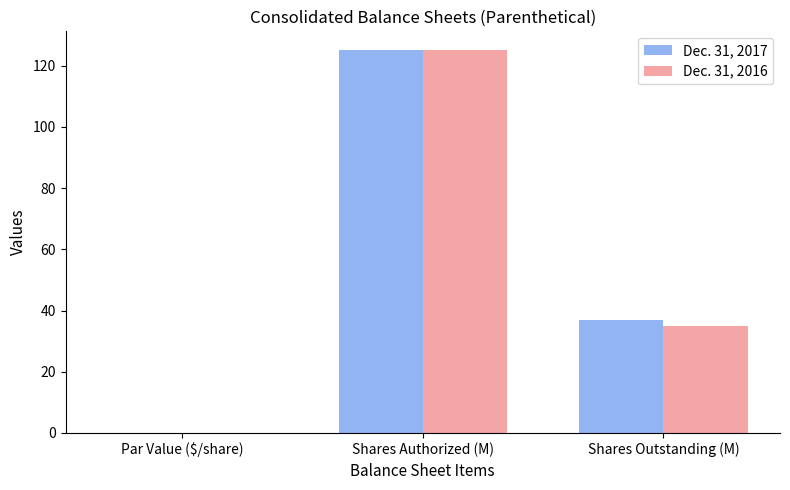

Is the value of Dec. 31, 2017 at Par Value ($/share) greater than the value of Dec. 31, 2016 at Shares Outstanding (M)?

No